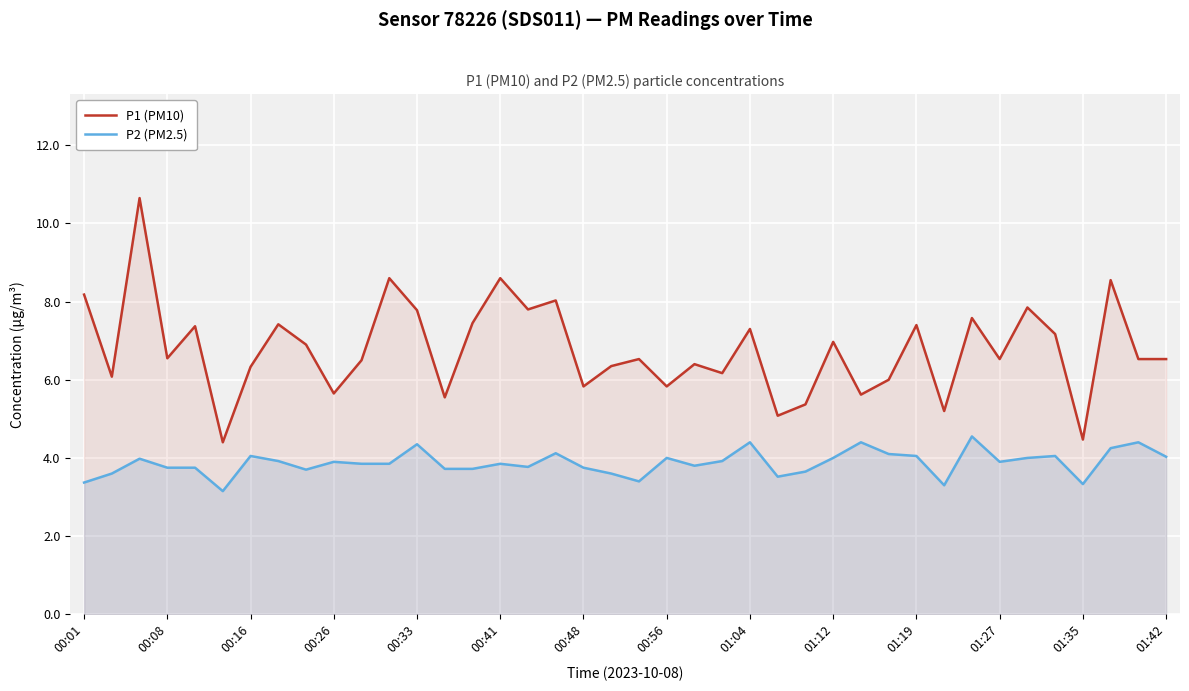

List the series in order of their peak value, highest first.

P1 (PM10), P2 (PM2.5)